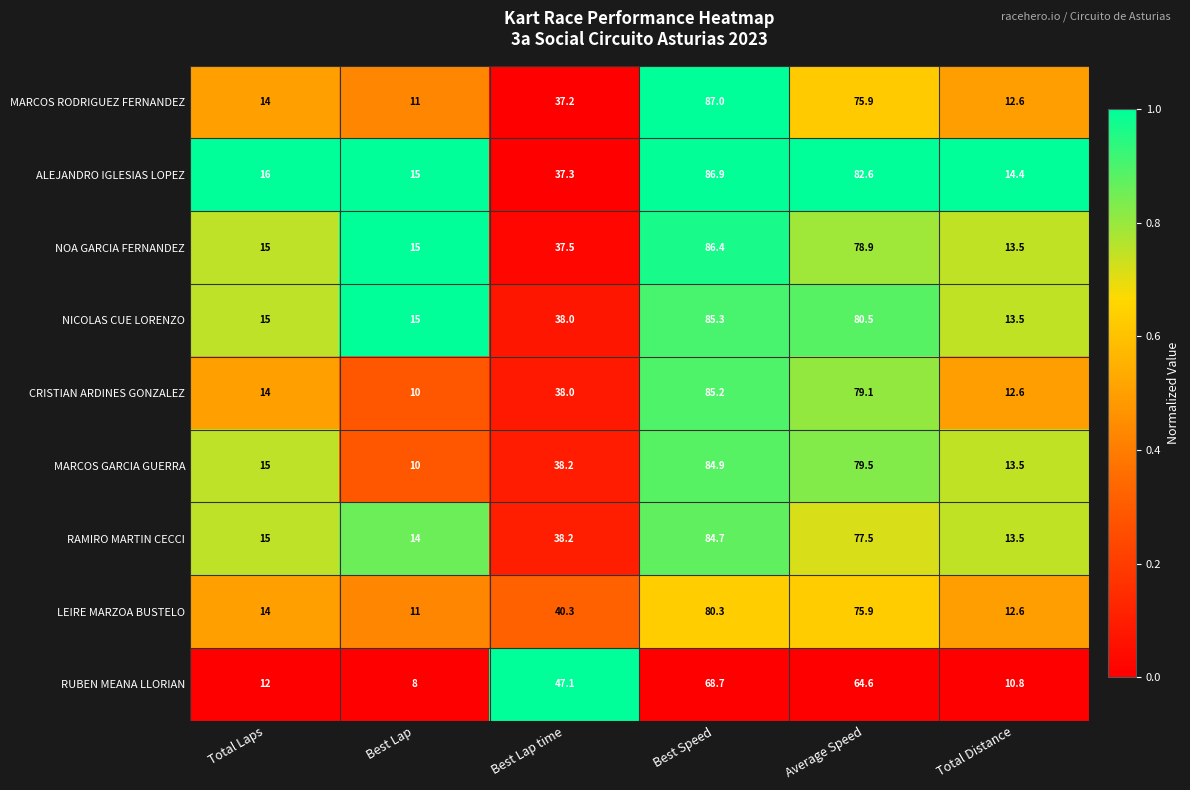

At which category does the chart reach its minimum across all series?

Best Lap